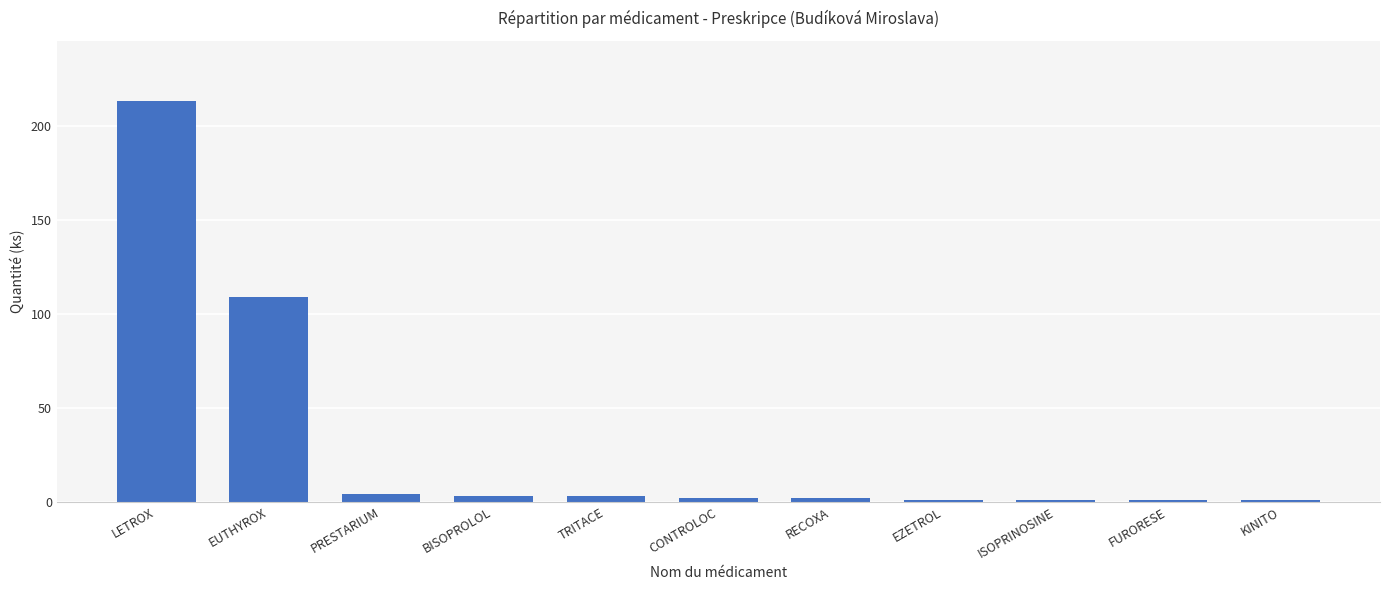

At which label does the data first exceed 2?

LETROX